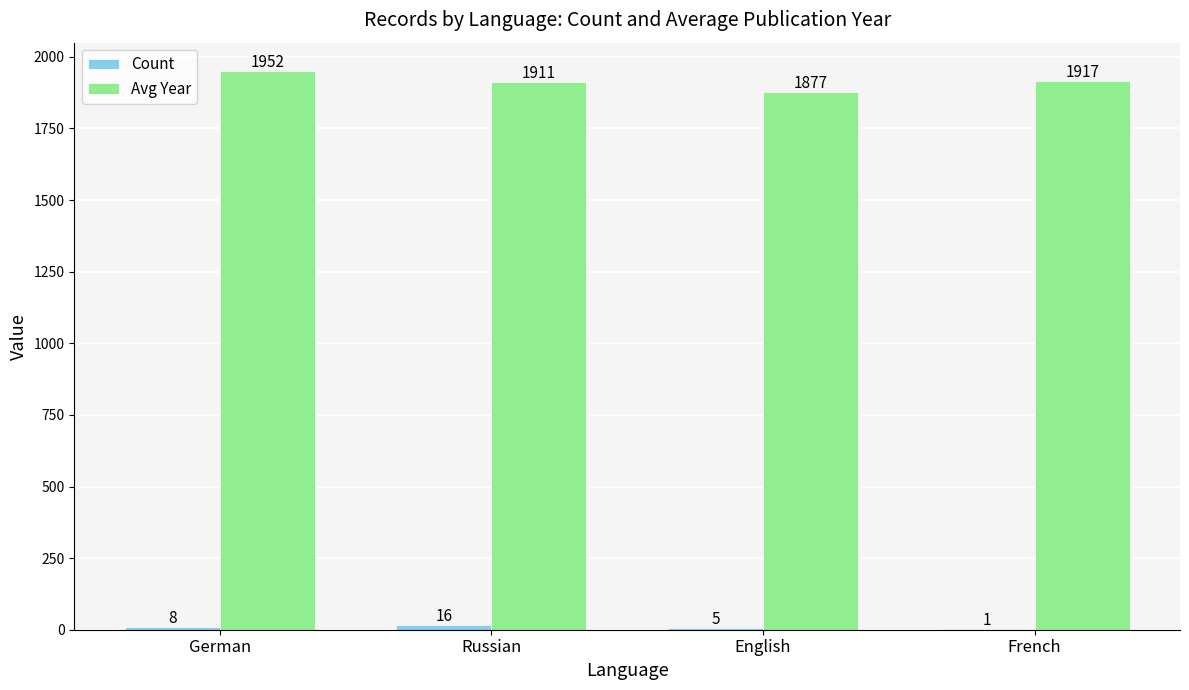

At which category is the sum across all series the highest?

German